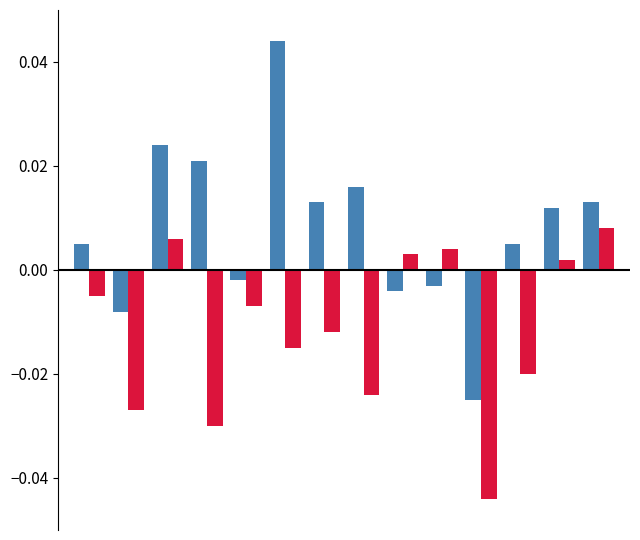

How many bars are there in each group?

2